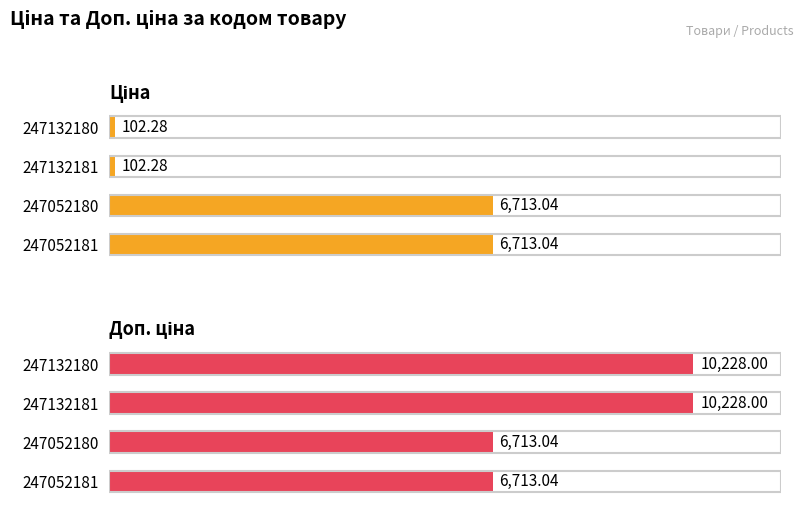

What is the average value of the Доп. ціна series?

8470.5